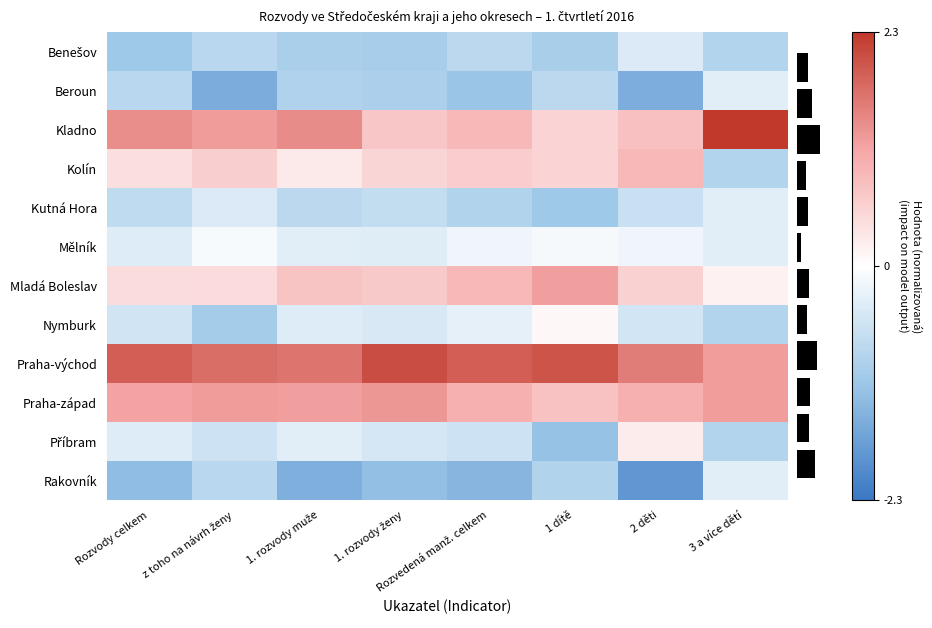

Is the value of Nymburk at 1. rozvody muže greater than the value of Praha-východ at 1 dítě?

No